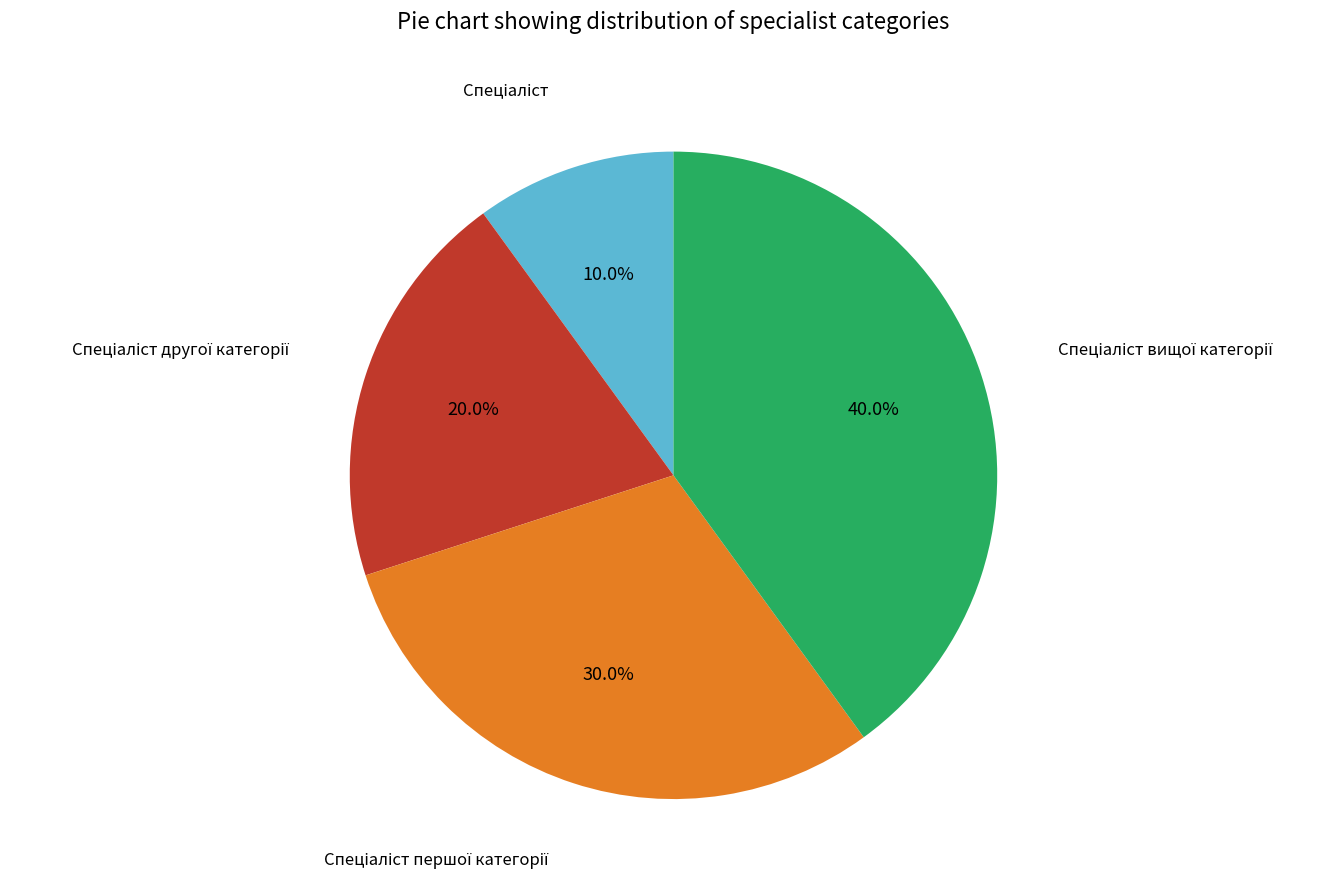

Count the number of slices in the pie.

4